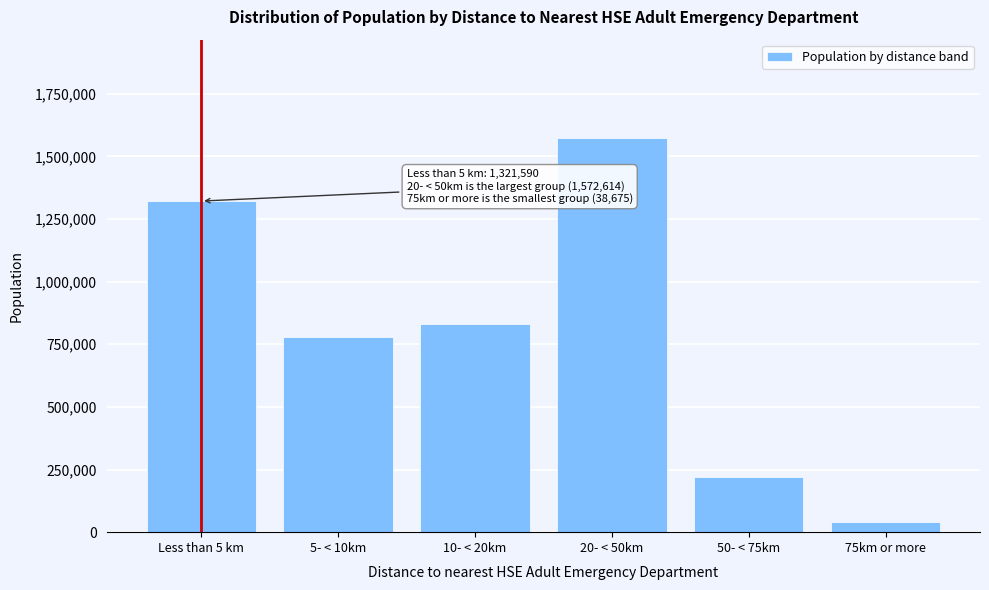

Reading left to right, transcribe all the data shown in this chart.

1321590	779674	830952	1572614	218360	38675